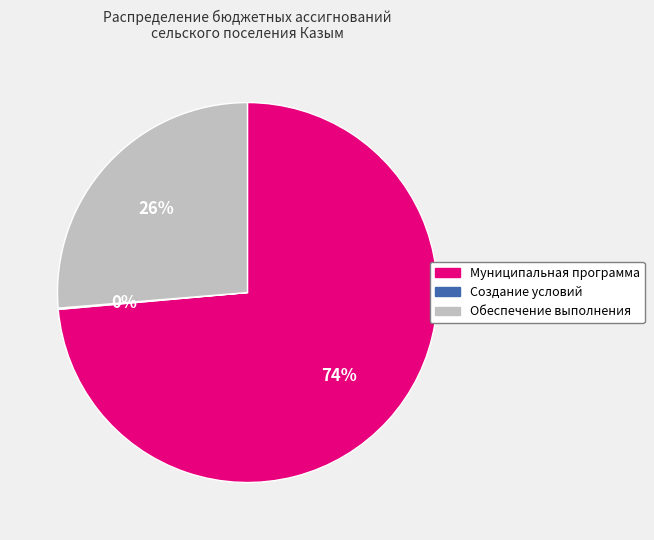

To the nearest percent, what is the average slice percentage?

33%